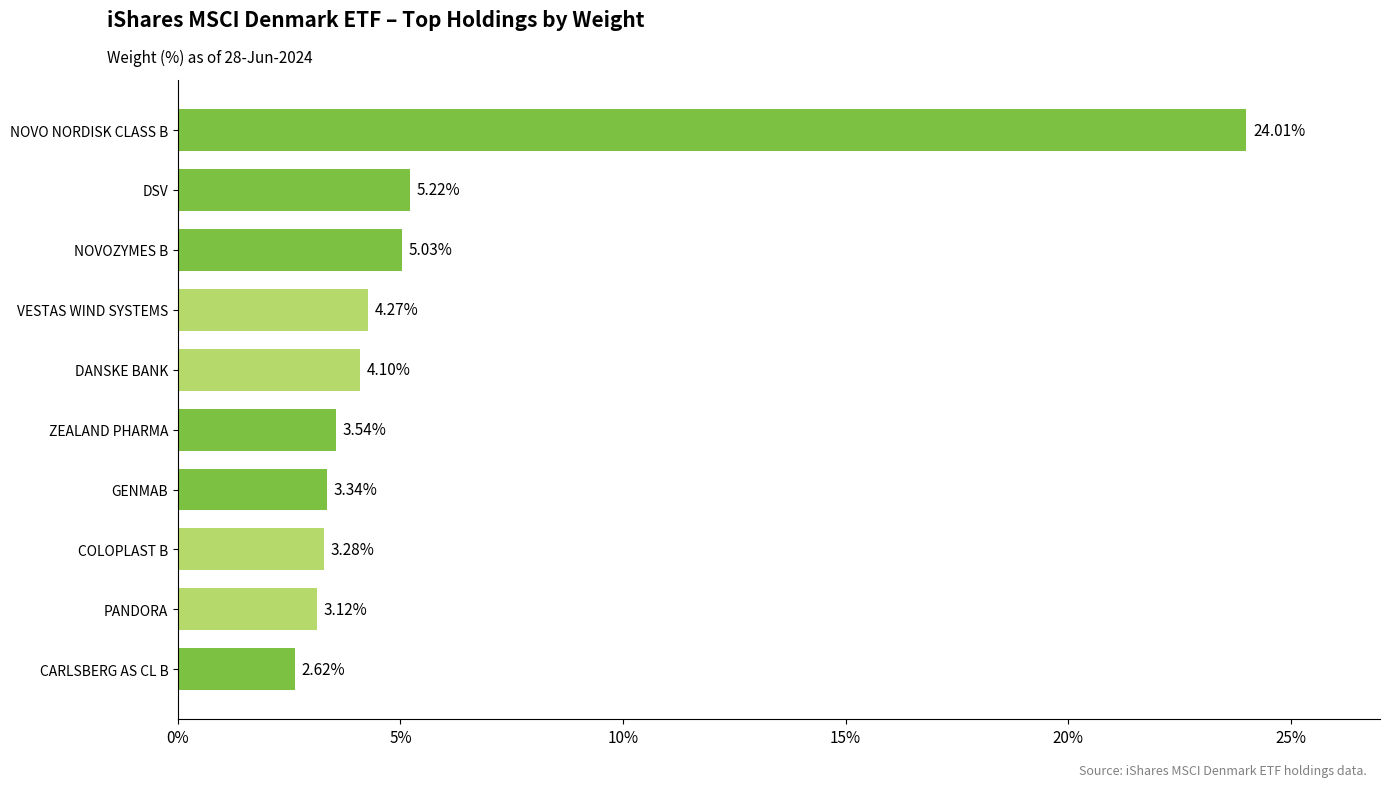

List the labels in order of value, largest first.

NOVO NORDISK CLASS B, DSV, NOVOZYMES B, VESTAS WIND SYSTEMS, DANSKE BANK, ZEALAND PHARMA, GENMAB, COLOPLAST B, PANDORA, CARLSBERG AS CL B